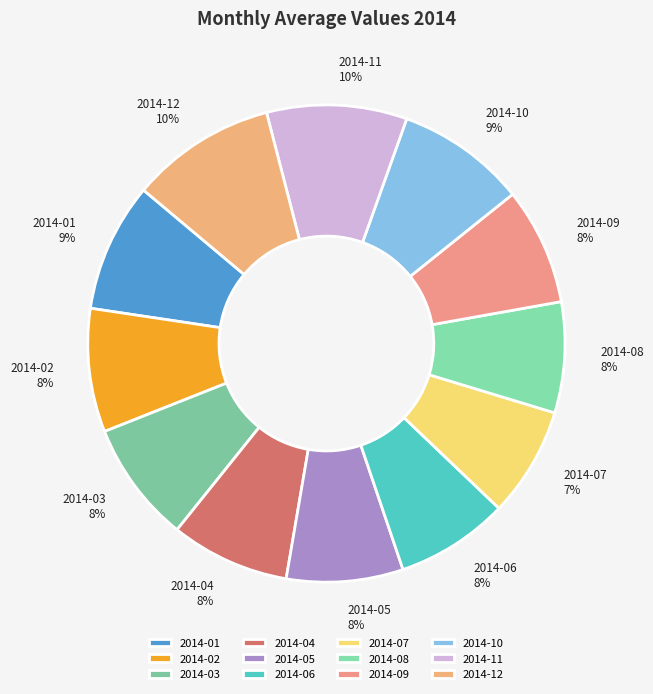

Is 2014-01 the majority of the pie?

No